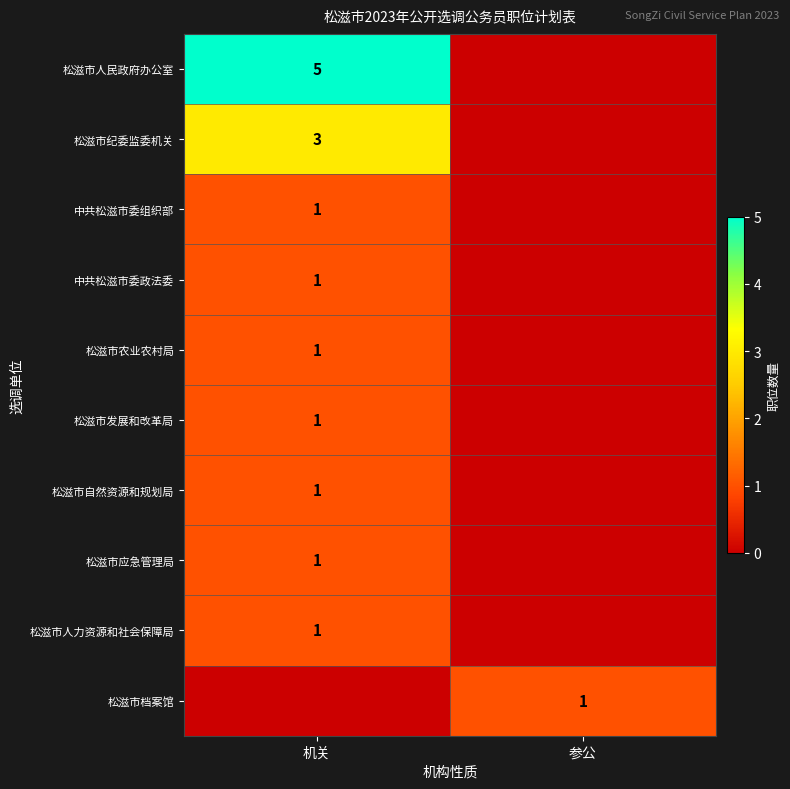

At how many categories does at least one series exceed 2?

1